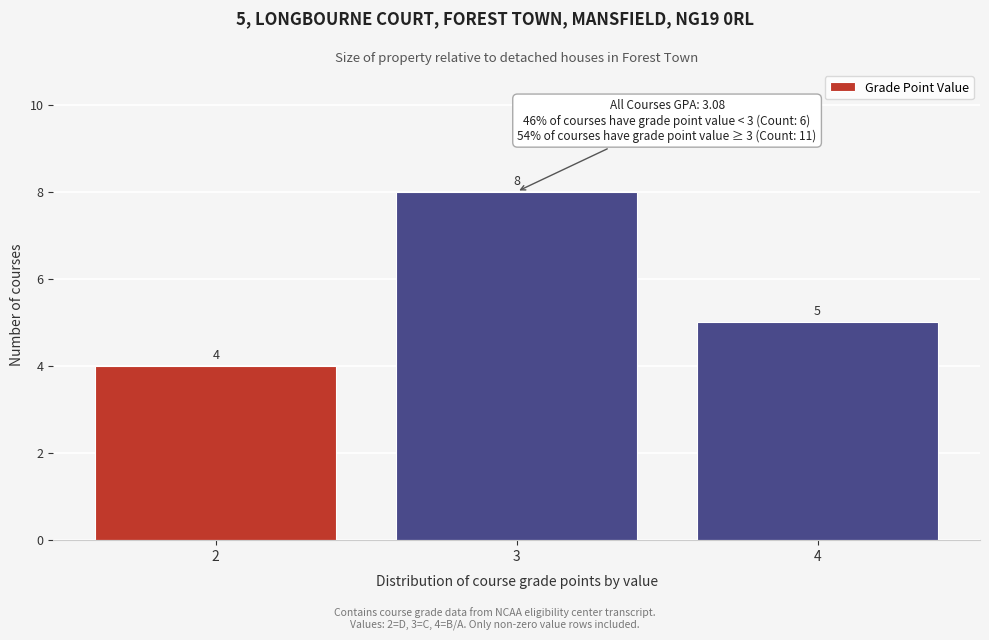

Reading right to left, what are all the values shown in this chart?

5	8	4